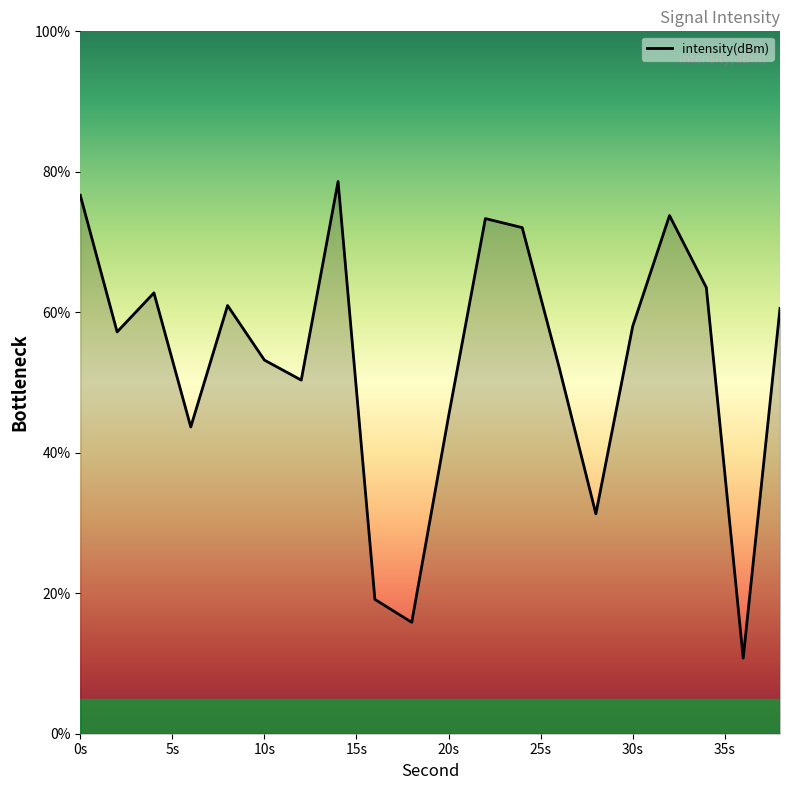

What is the minimum value shown in the chart?

10.8